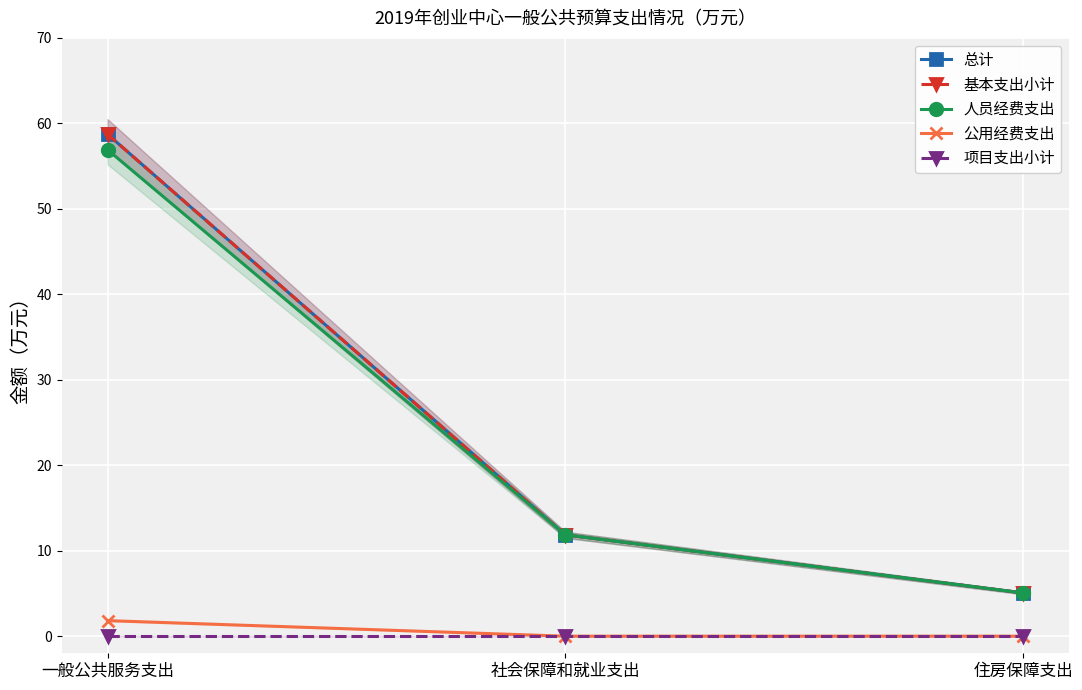

How many positive values does the 公用经费支出 series have?

1